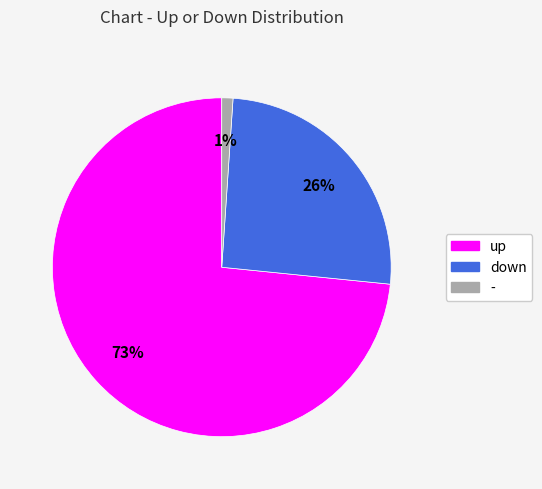

How many slices are in this pie chart?

3